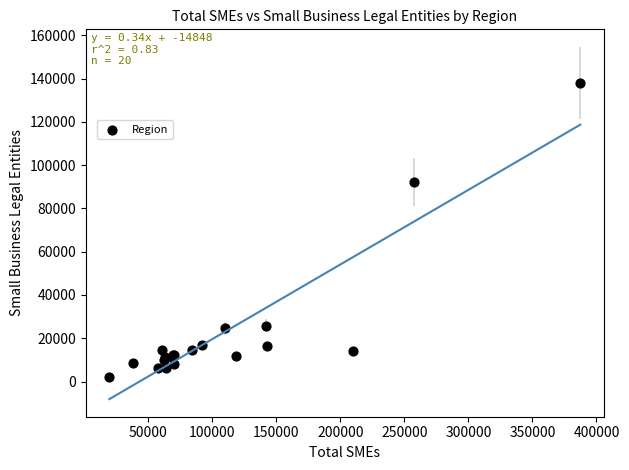

What Y value in the scatter plot is closest to 70054?

92188